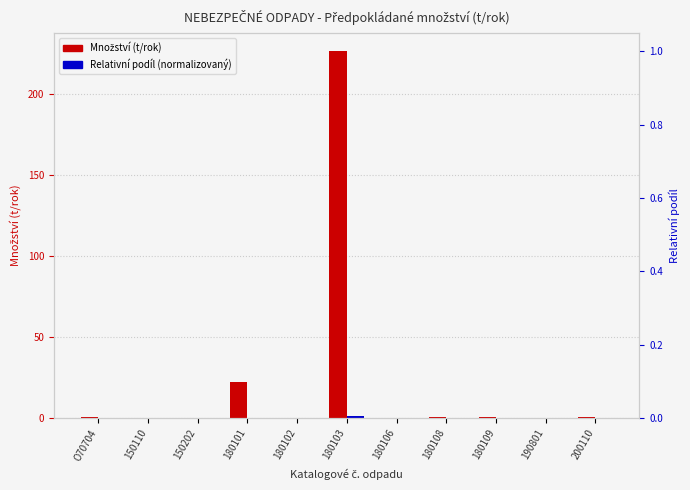

What are all the series names shown in the legend?

Množství (t/rok), Relativní podíl (normalizovaný)